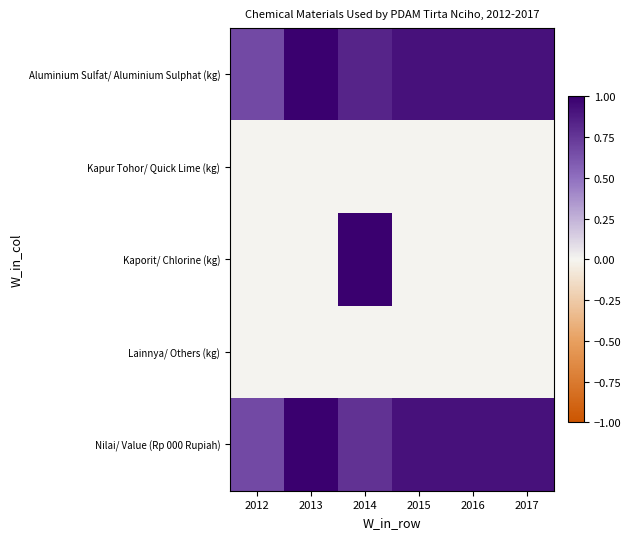

Reading left to right, list all the values displayed in this chart.

Aluminium Sulfat/ Aluminium Sulphat (kg): 2012=0.7	2013=1.0	2014=0.8	2015=0.9	2016=0.9	2017=0.9
Kapur Tohor/ Quick Lime (kg): 2012=0.0	2013=0.0	2014=0.0	2015=0.0	2016=0.0	2017=0.0
Kaporit/ Chlorine (kg): 2012=0.0	2013=0.0	2014=1.0	2015=0.0	2016=0.0	2017=0.0
Lainnya/ Others (kg): 2012=0.0	2013=0.0	2014=0.0	2015=0.0	2016=0.0	2017=0.0
Nilai/ Value (Rp 000 Rupiah): 2012=0.7	2013=1.0	2014=0.8	2015=0.9	2016=0.9	2017=0.9